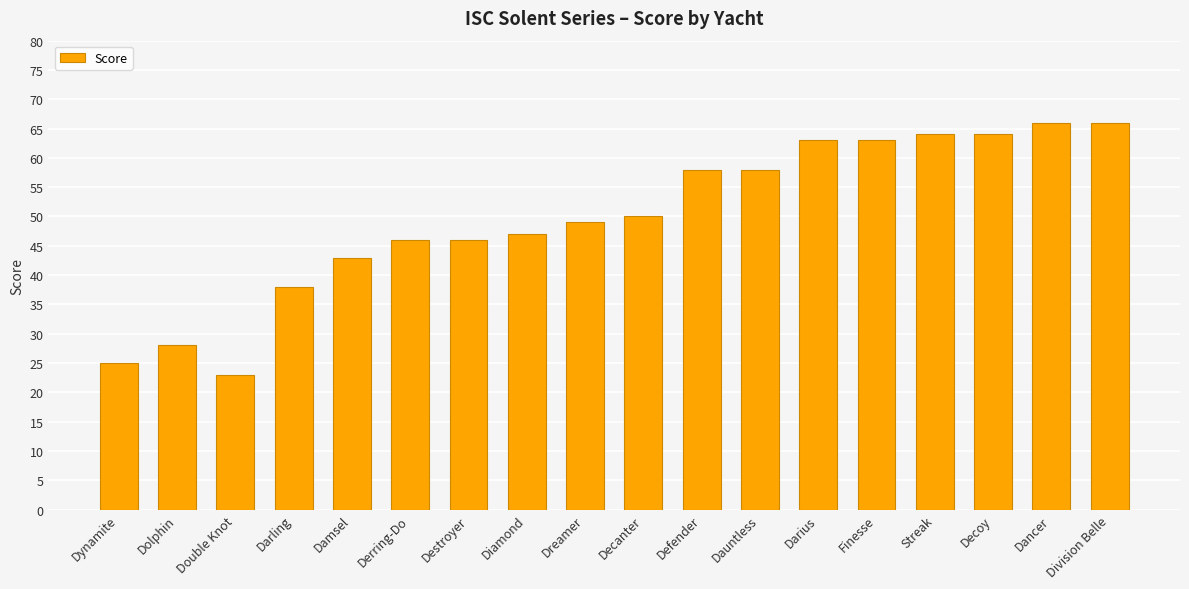

What is the label of the 2nd bar from the right?

Dancer